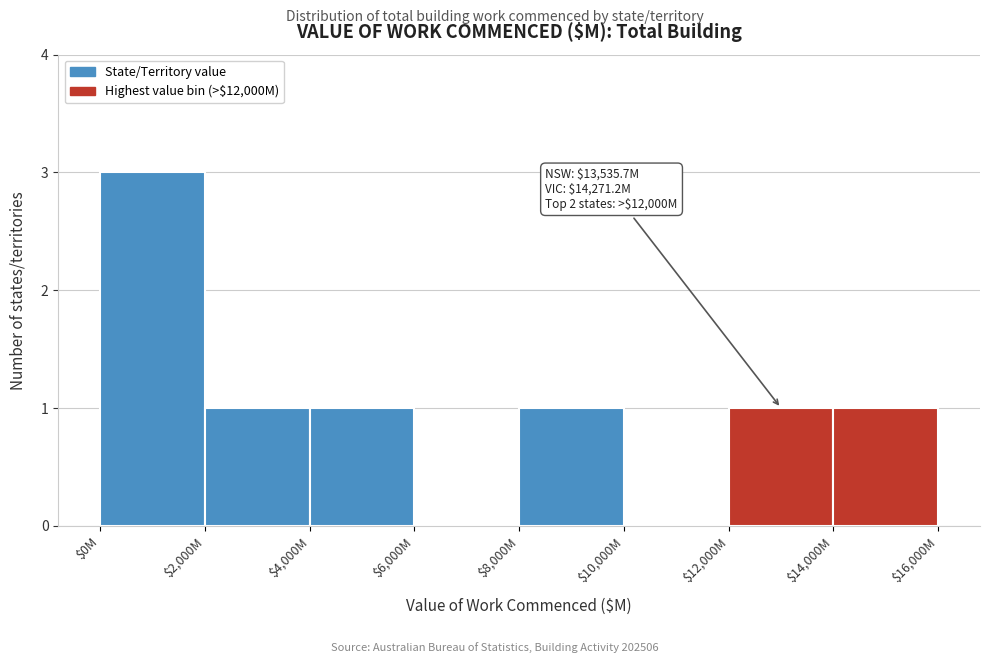

What is the sum of all values?

8